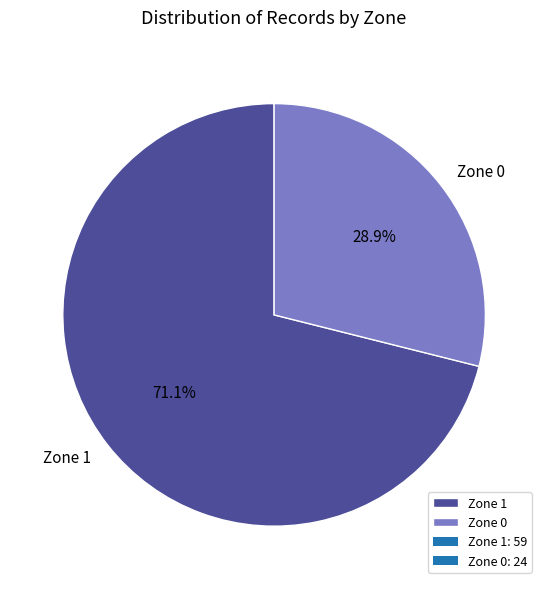

Which slice is the largest?

Zone 1